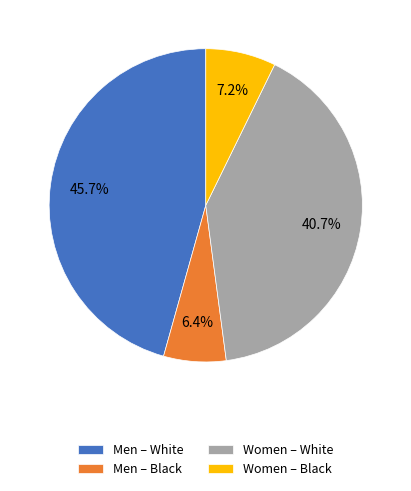

Which has a higher value, Women – Black or Men – Black?

Women – Black